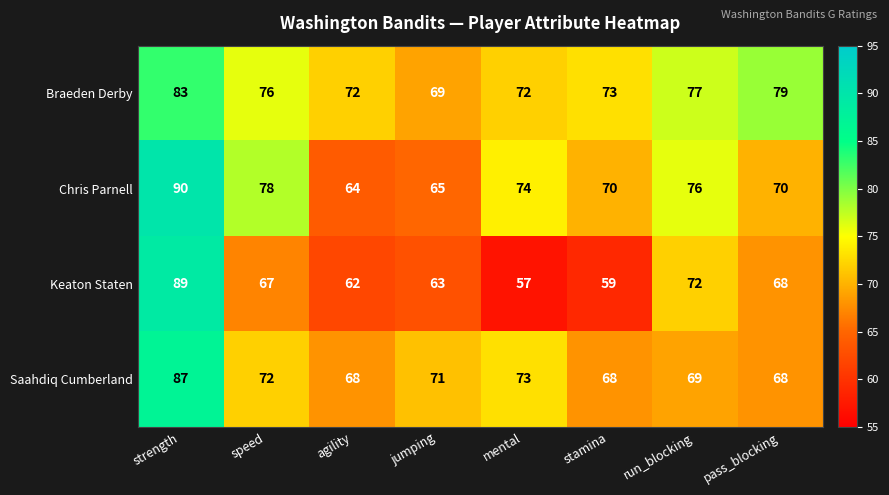

Which category has the highest value in the Saahdiq Cumberland series?

strength